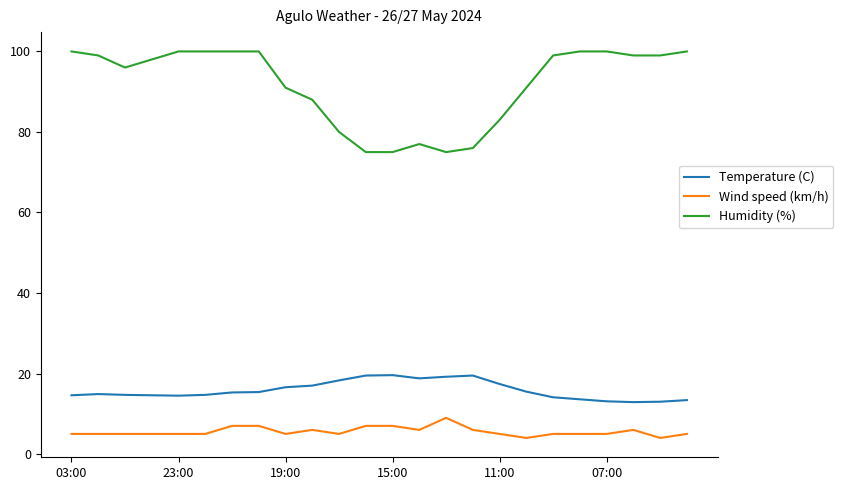

True or false: Humidity (%) and Temperature (C) cross at least once.

False